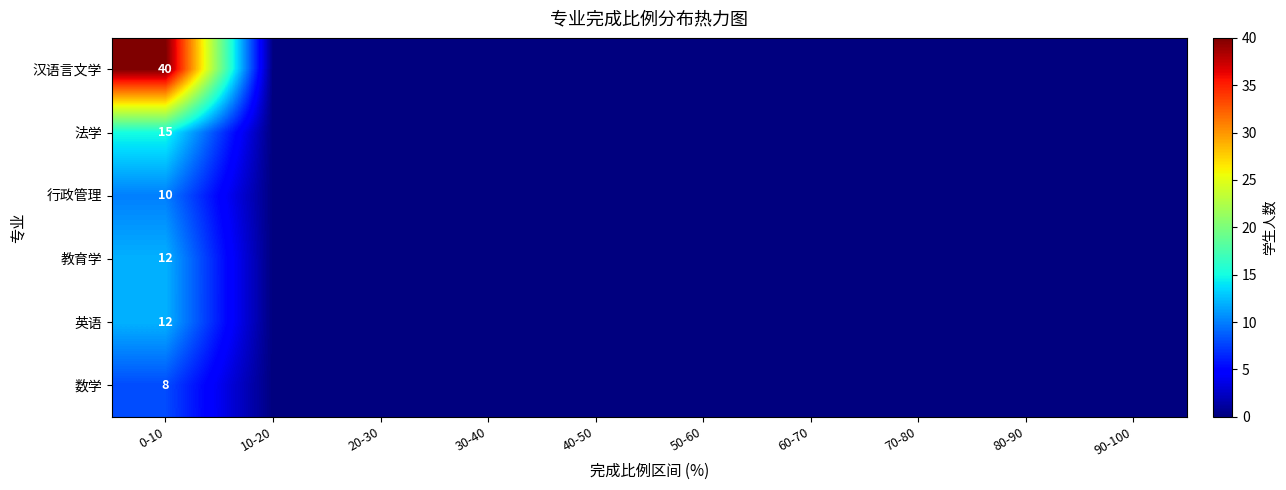

What is the spread (max minus min) of values at 0-10?

32